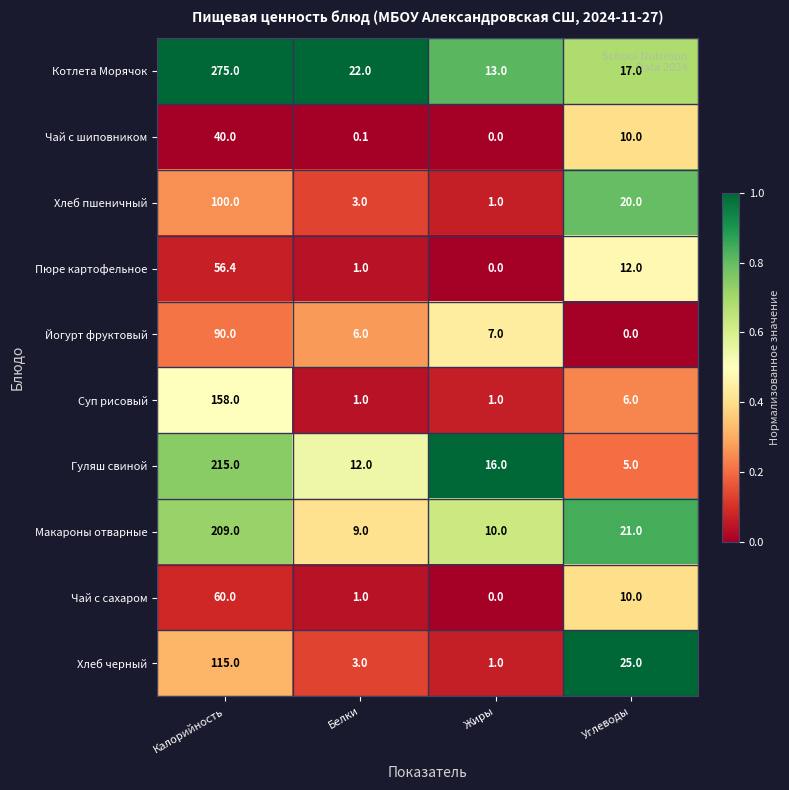

What is the difference between the maximum and minimum values in the Йогурт фруктовый series?

90.0